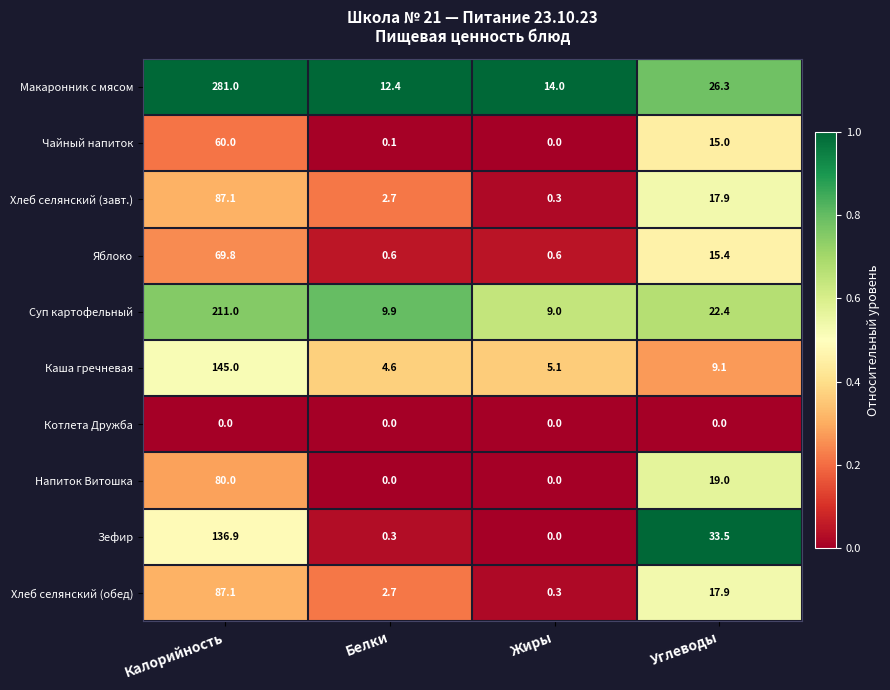

What is the sum of all Хлеб селянский (завт.) values?

108.0